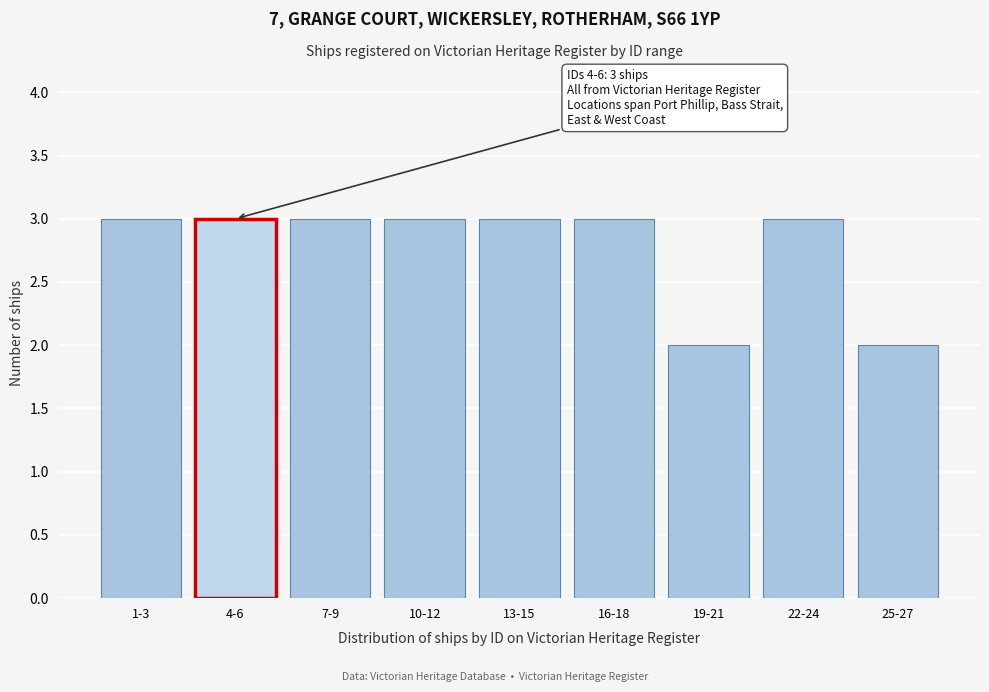

Reading left to right, list all the values displayed in this chart.

3	3	3	3	3	3	2	3	2